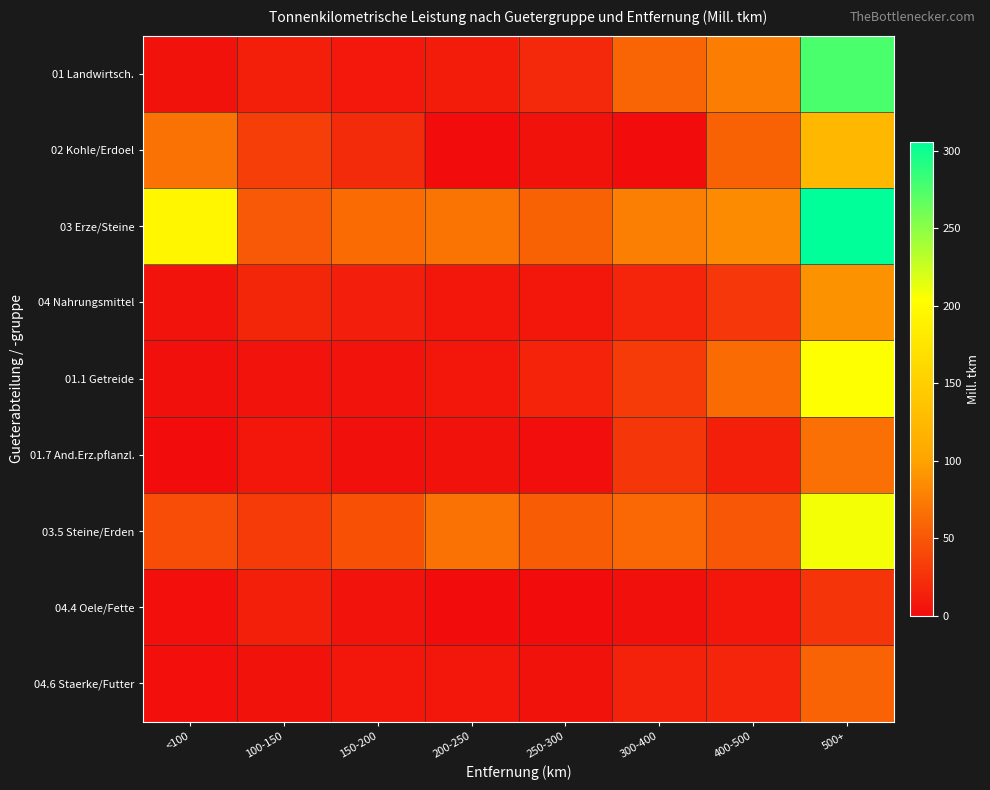

At 500+, list the series in order from largest to smallest.

03 Erze/Steine, 01 Landwirtsch., 03.5 Steine/Erden, 01.1 Getreide, 02 Kohle/Erdoel, 04 Nahrungsmittel, 01.7 And.Erz.pflanzl., 04.6 Staerke/Futter, 04.4 Oele/Fette